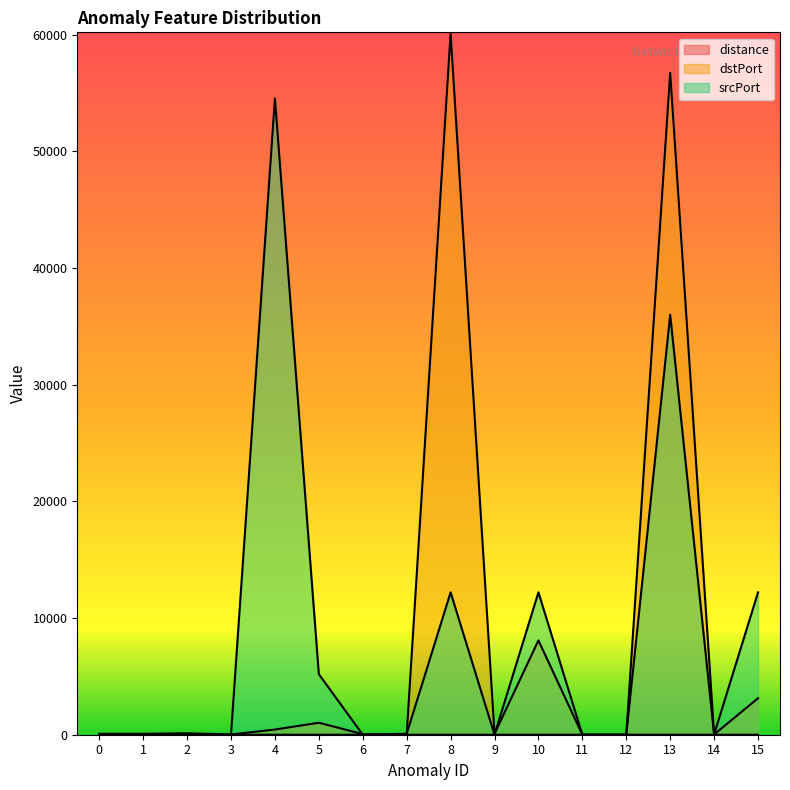

How many lines are shown in the chart?

3